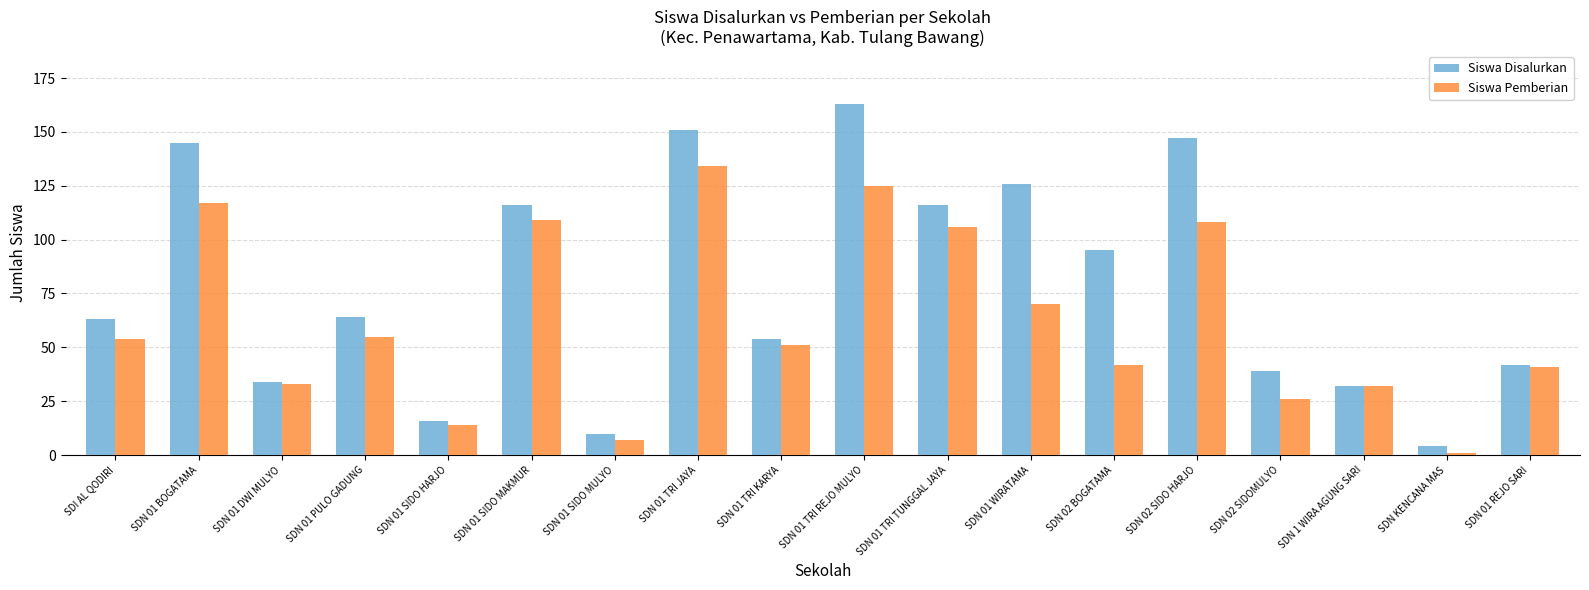

What is the value of the Siswa Disalurkan bar at the 2nd from the left?

145